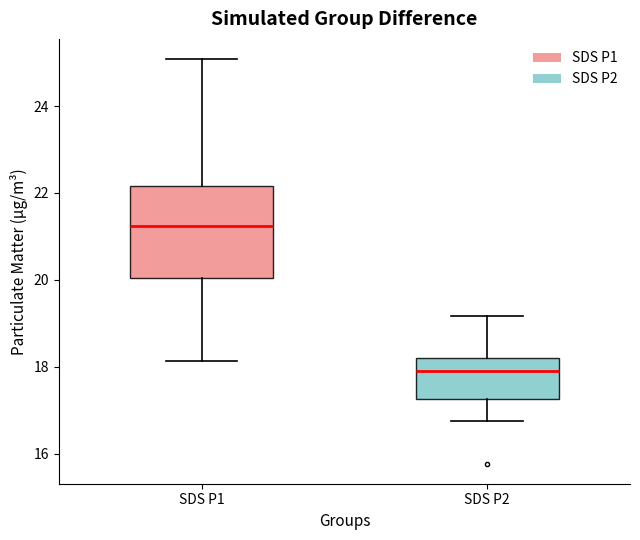

Reading left to right, read every box against the y-axis: the position of its median line, the range the box covers, and the ends of its whiskers. The values are not printed on the chart, so give them approximately, as read against the axis.

SDS P1: median 21.2, box 20.0 to 22.2, whiskers 18.2 to 25.0
SDS P2: median 17.8, box 17.2 to 18.2, whiskers 16.8 to 19.2